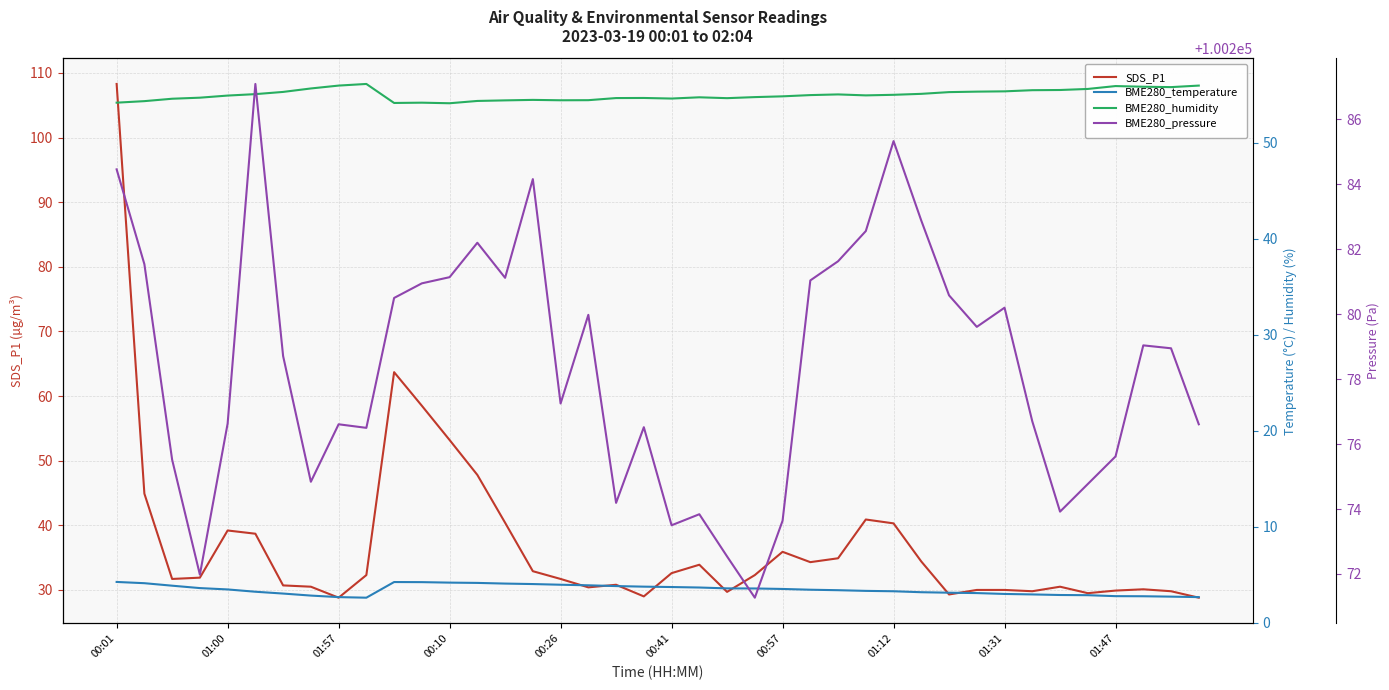

True or false: SDS_P1 and BME280_pressure intersect in this chart.

False